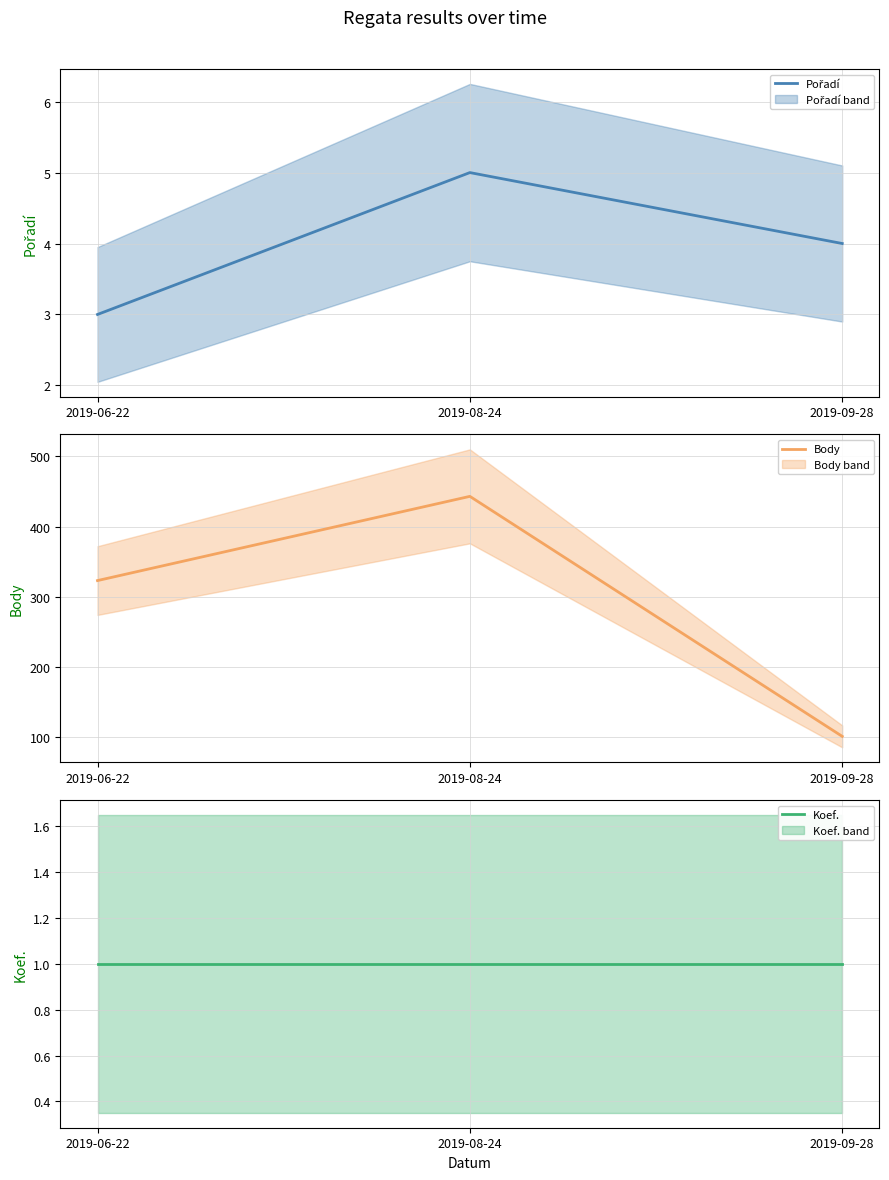

What is the difference between the second highest and minimum values in the Pořadí series?

1